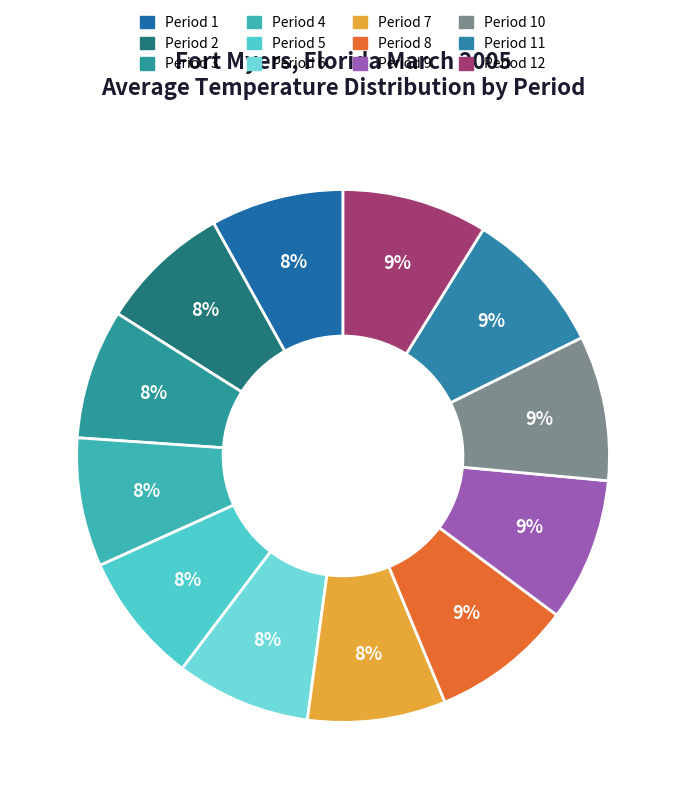

To the nearest percent, what is the difference between the largest and smallest slice percentages?

1%